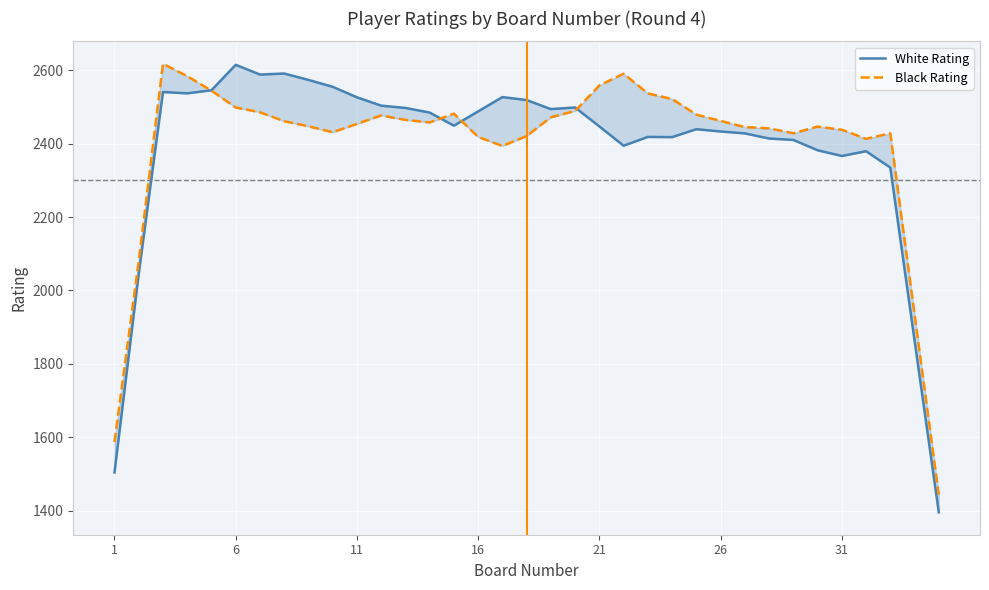

True or false: White Rating and Black Rating intersect in this chart.

True